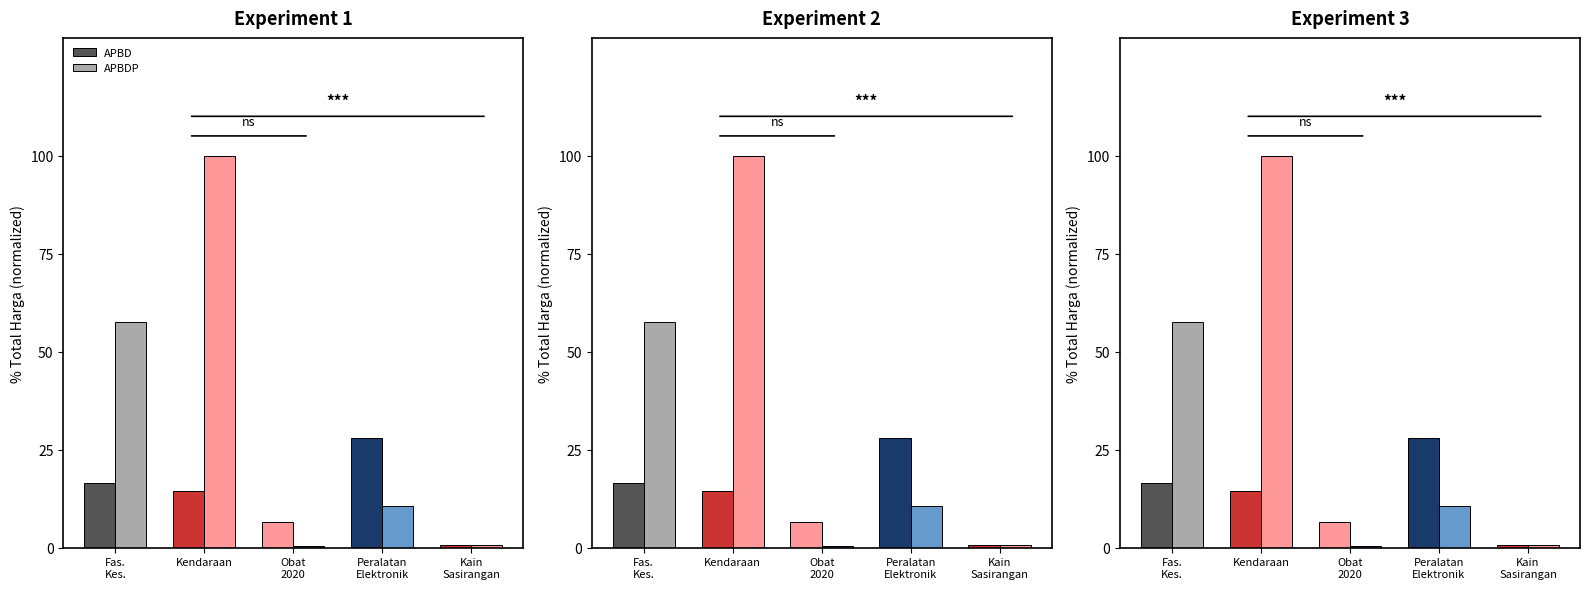

What is the difference between the maximum and minimum values in the APBD series?

27.4